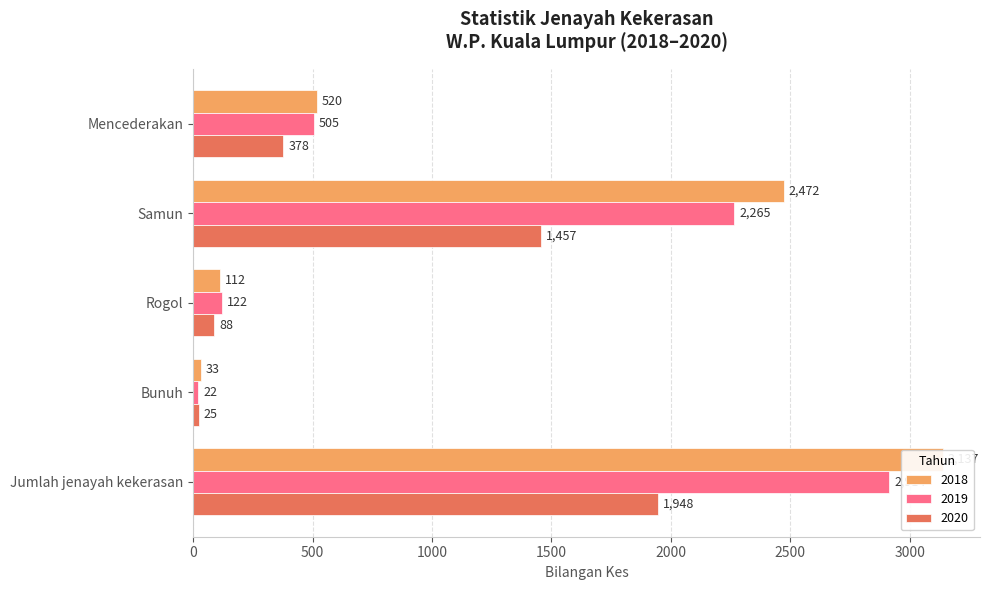

At which category is the sum across all series the highest?

Jumlah jenayah kekerasan